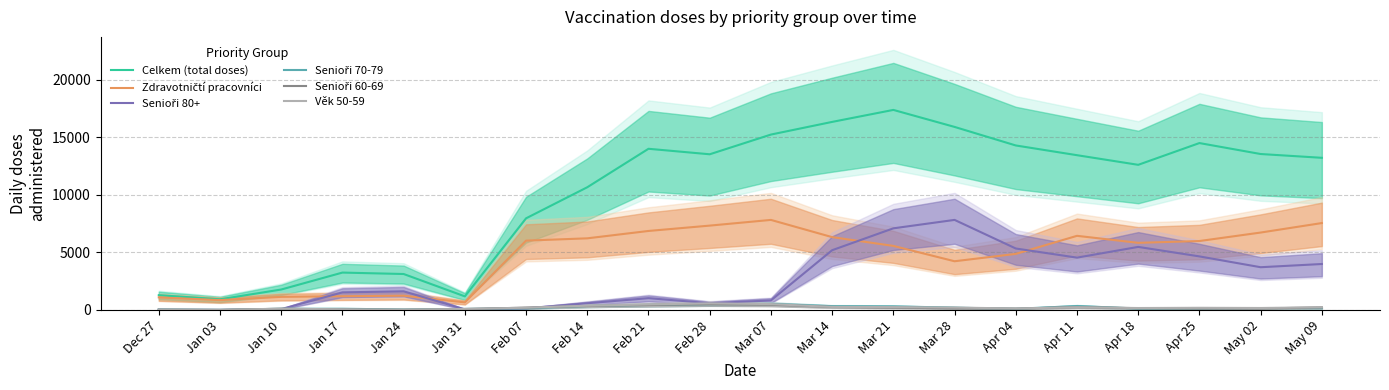

Count the number of categories in the chart.

20